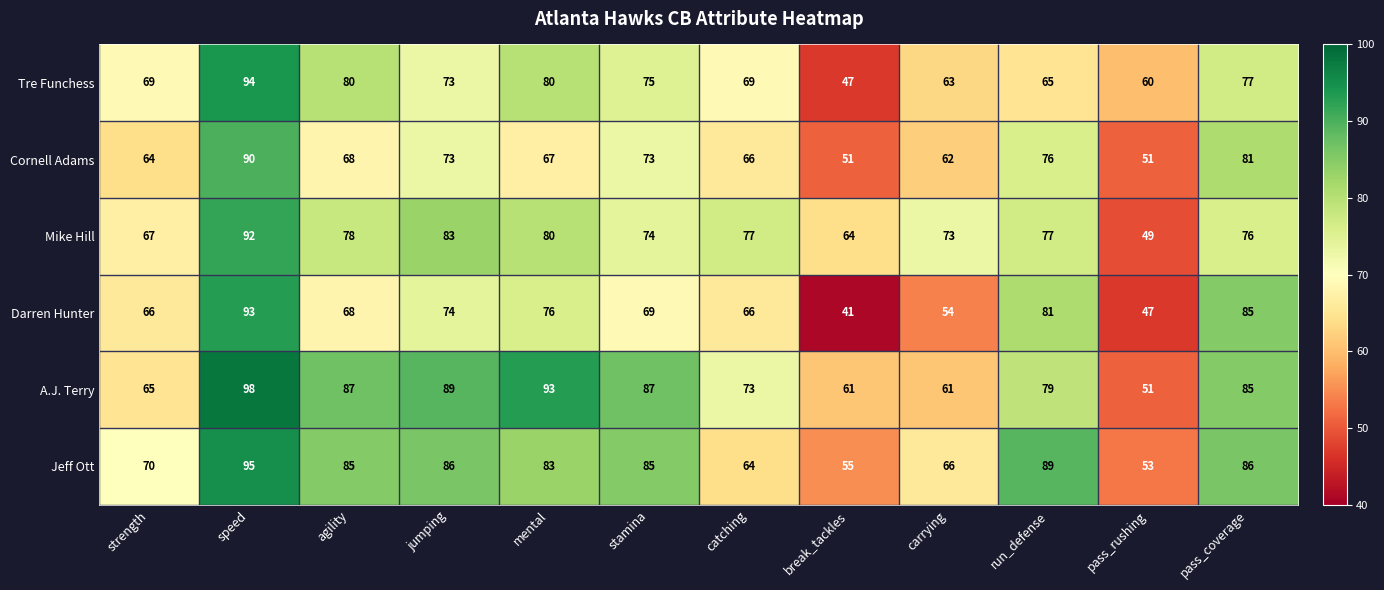

Is it true that Jeff Ott equals 85 at agility?

True